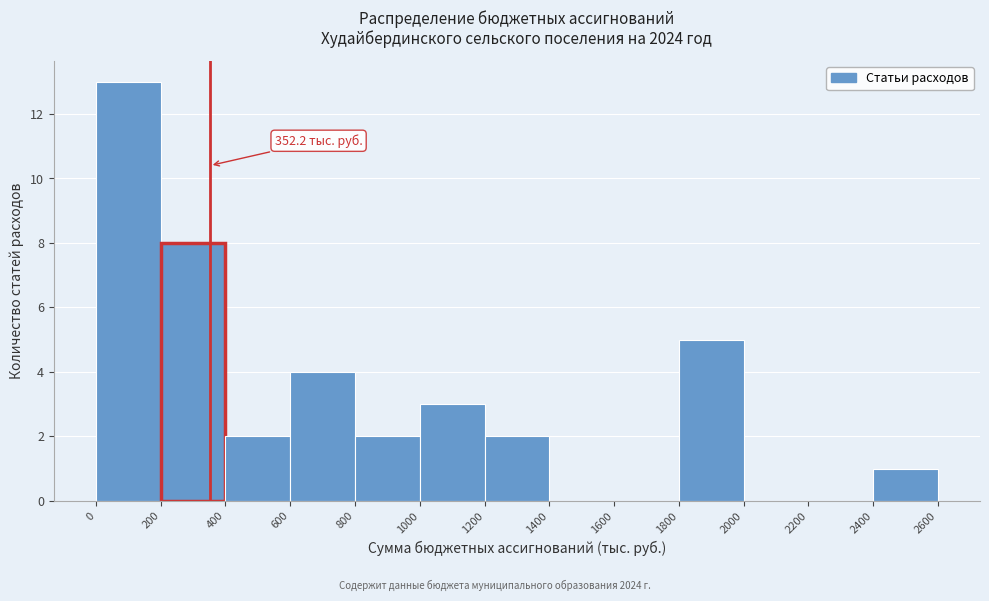

Which range on the x-axis has the tallest bar?

0 to 200